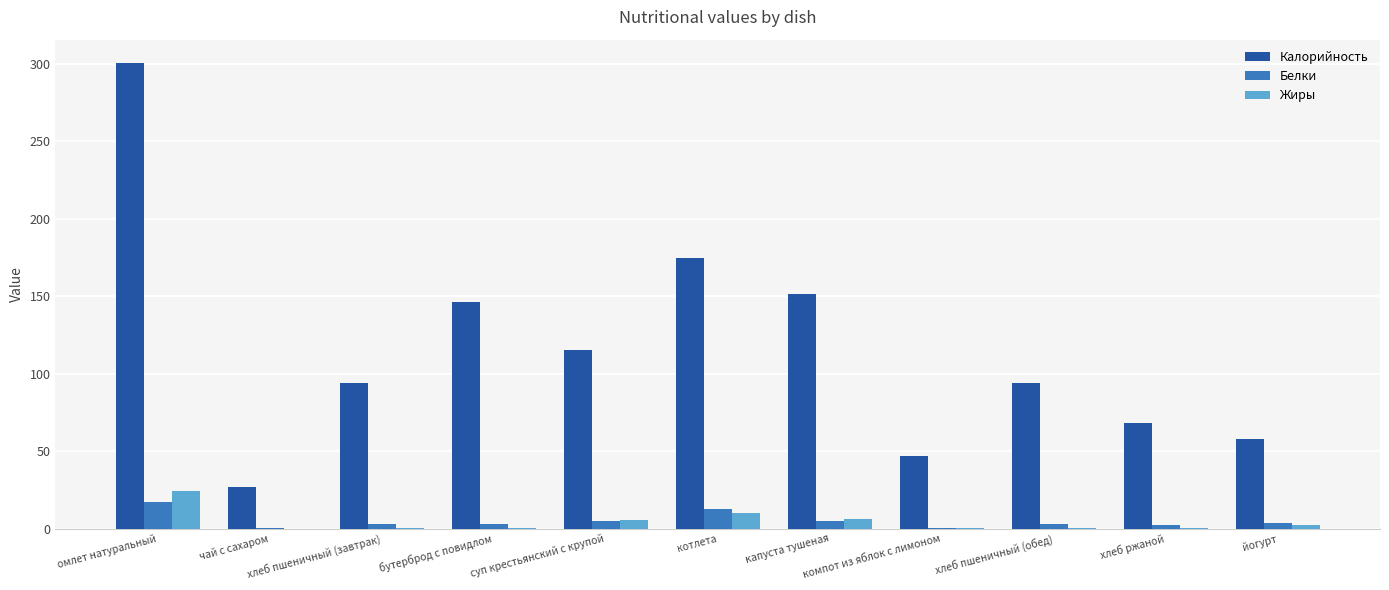

What is the sum of all Белки values?

55.0